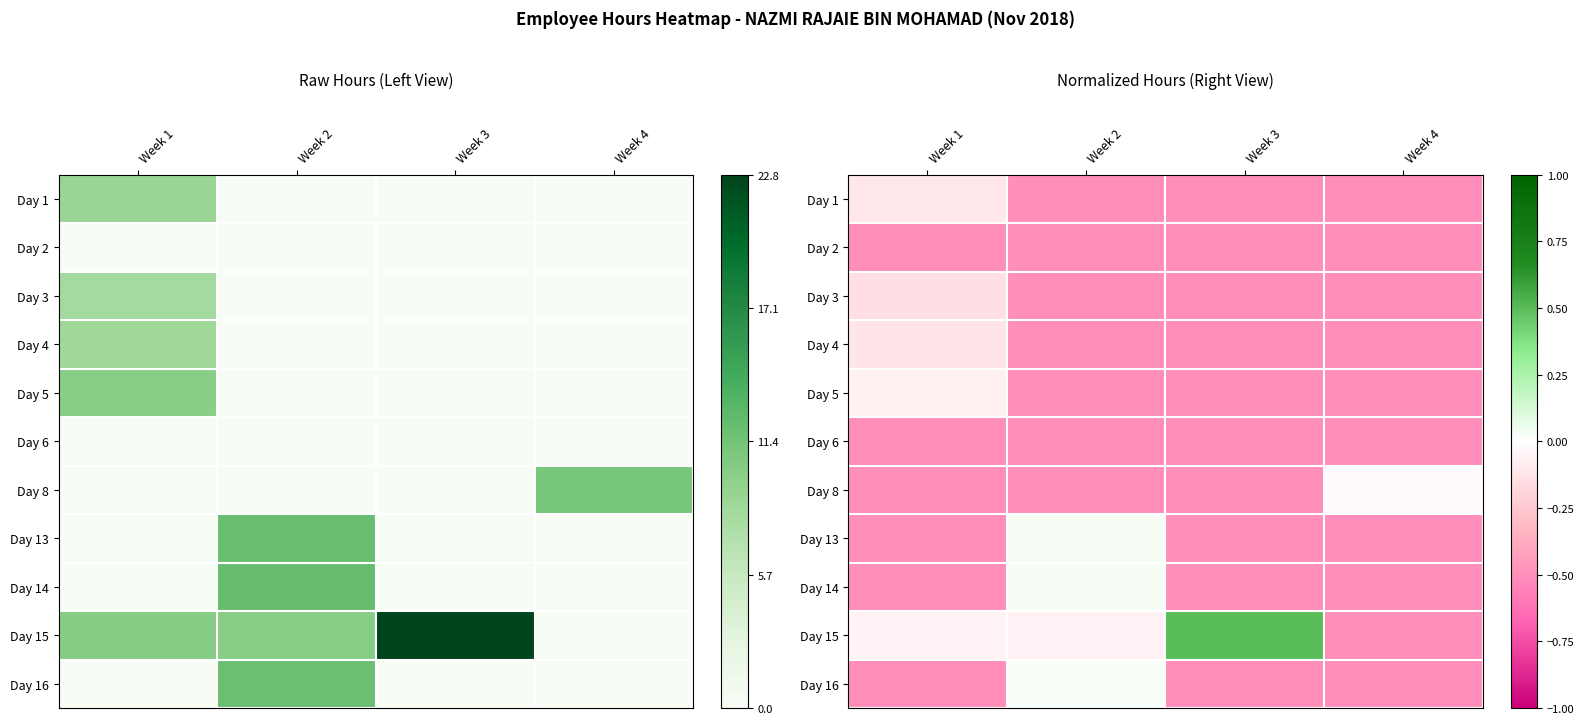

What is the maximum value shown in the chart?

0.5